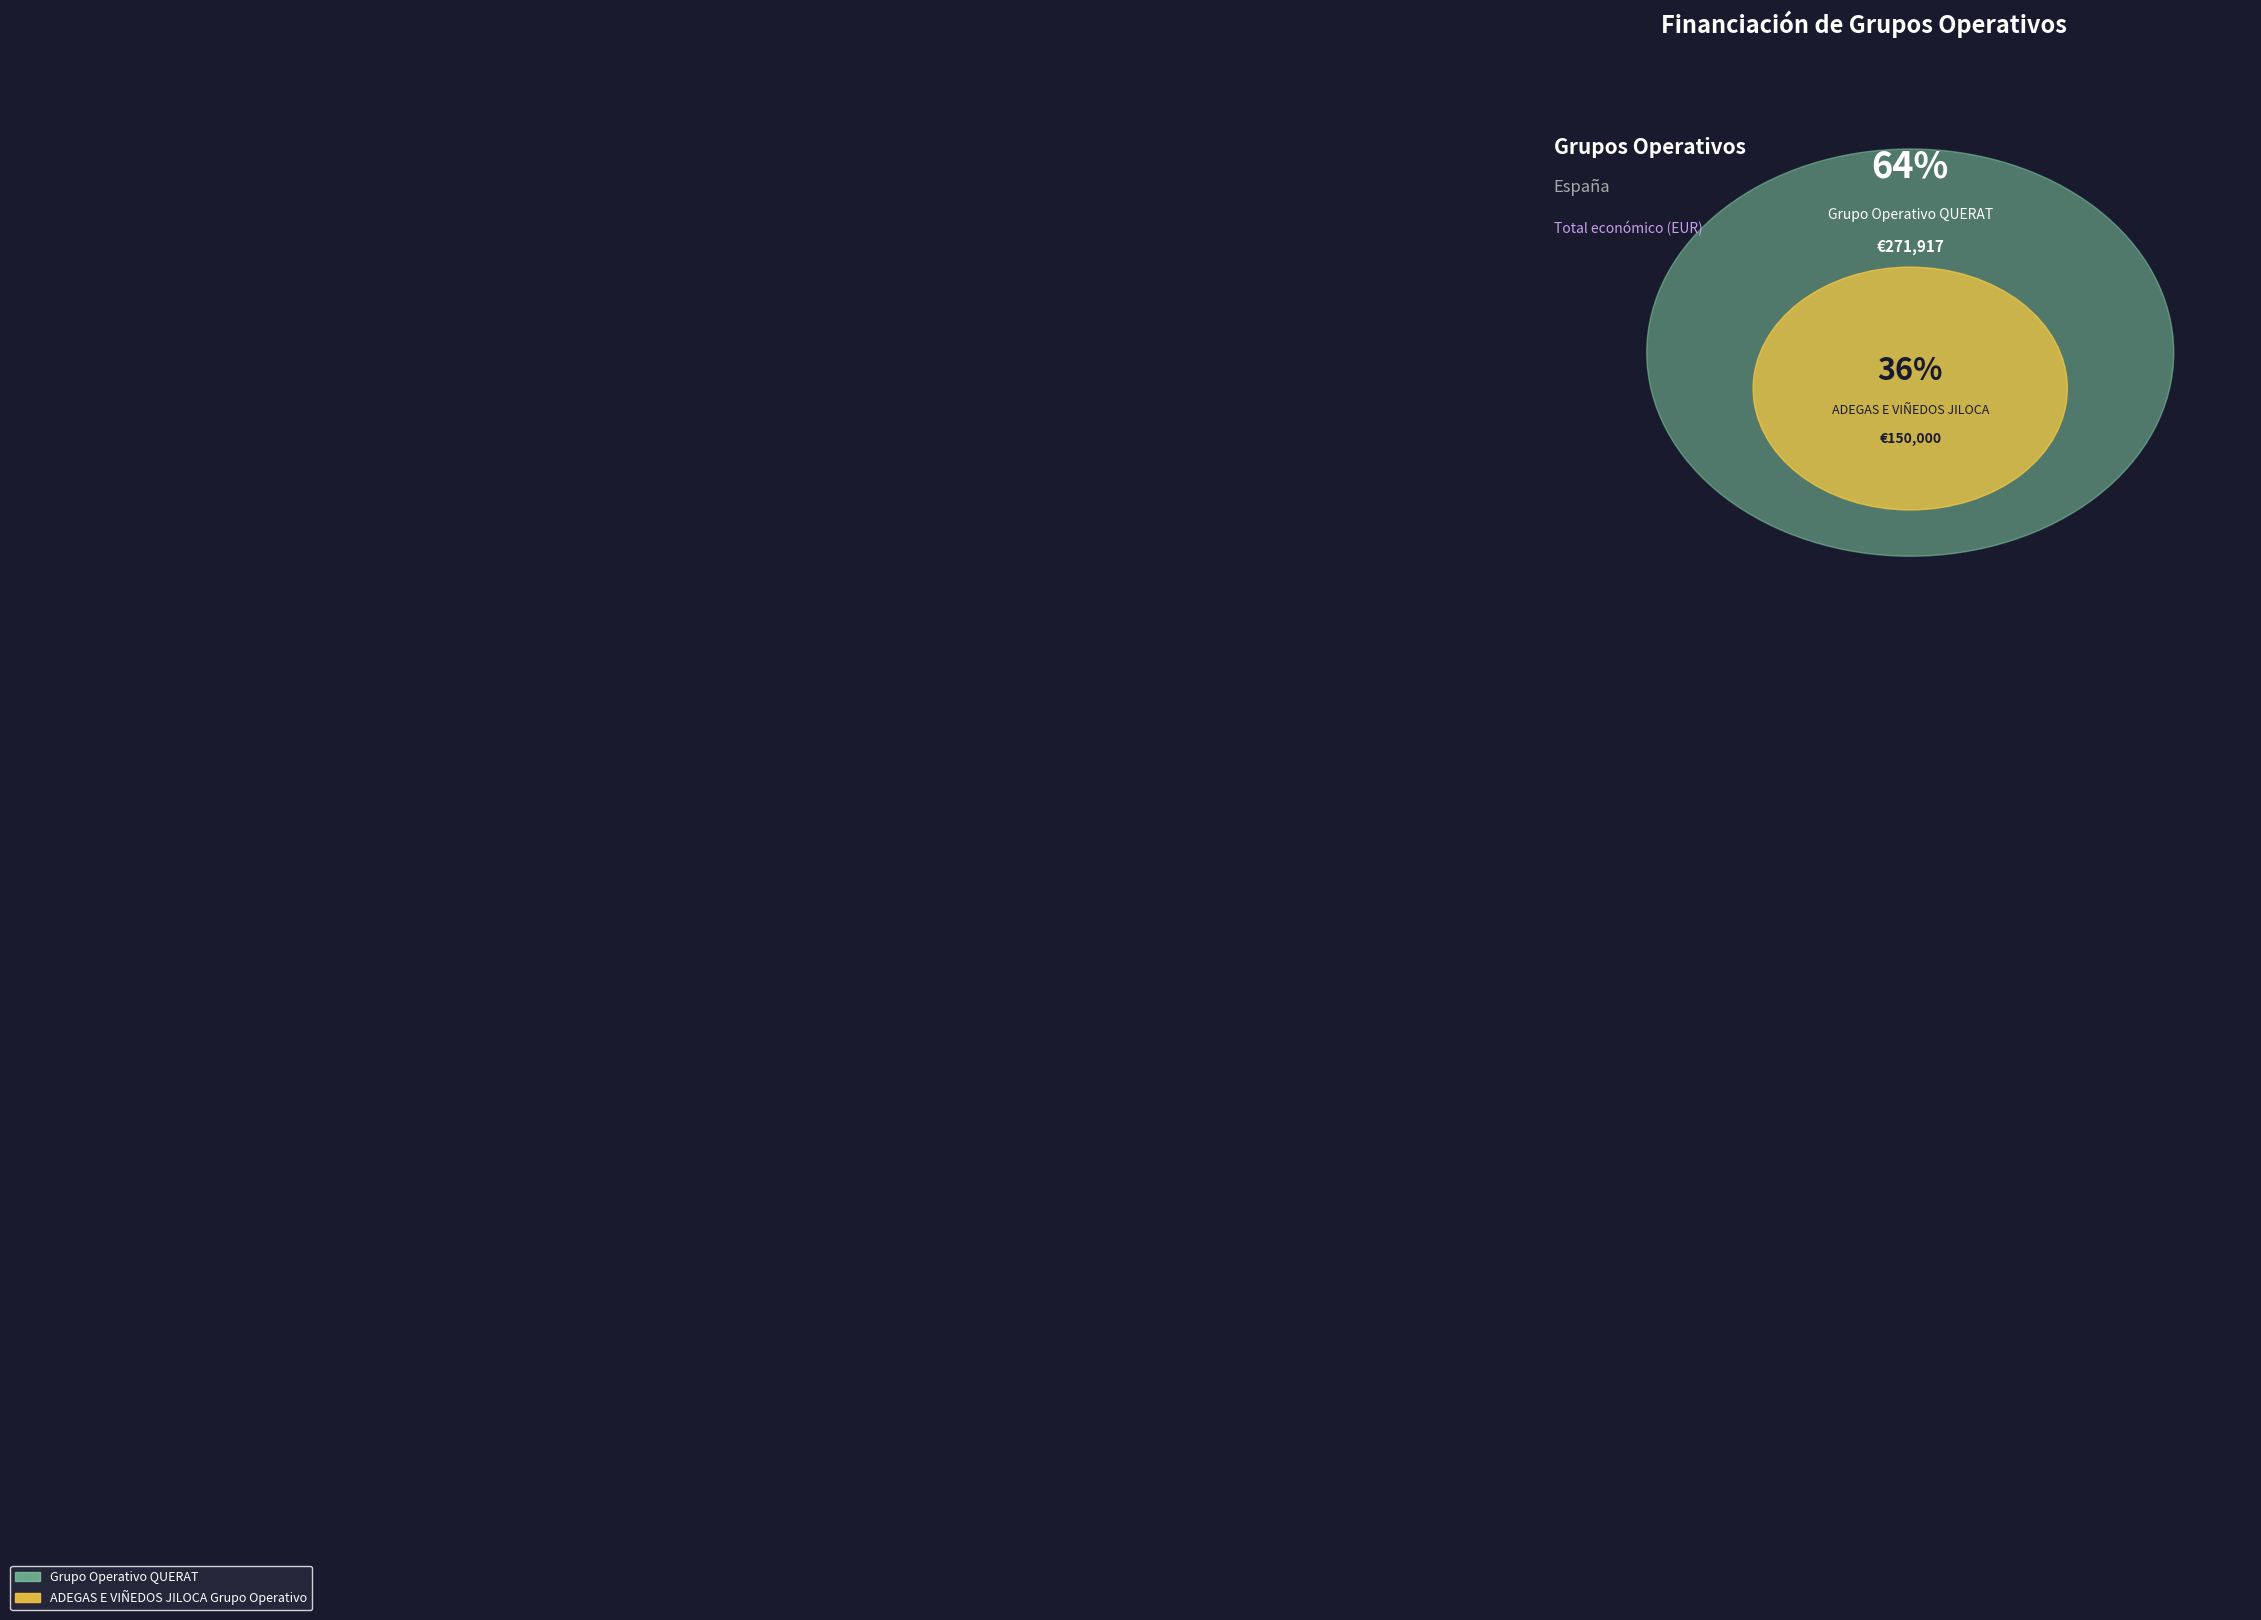

How many segments does this pie chart have?

2